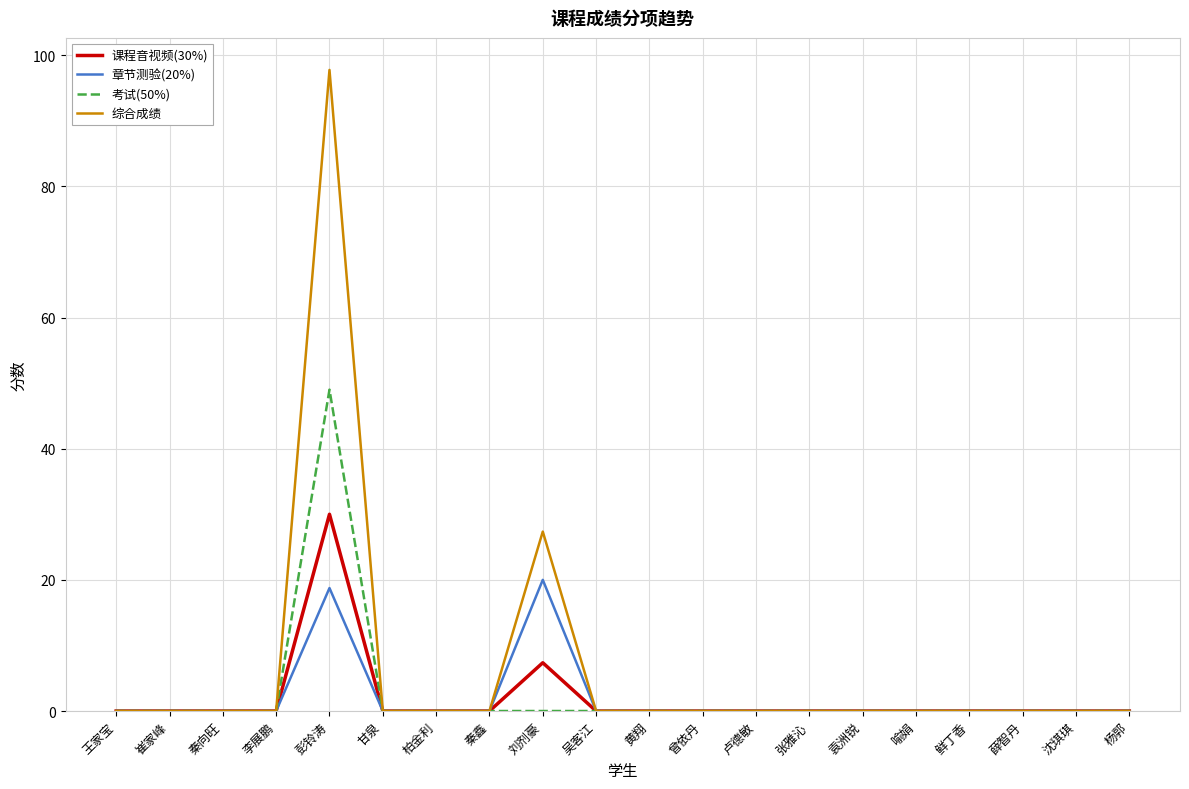

What is the difference between the maximum and minimum values in the 综合成绩 series?

97.8